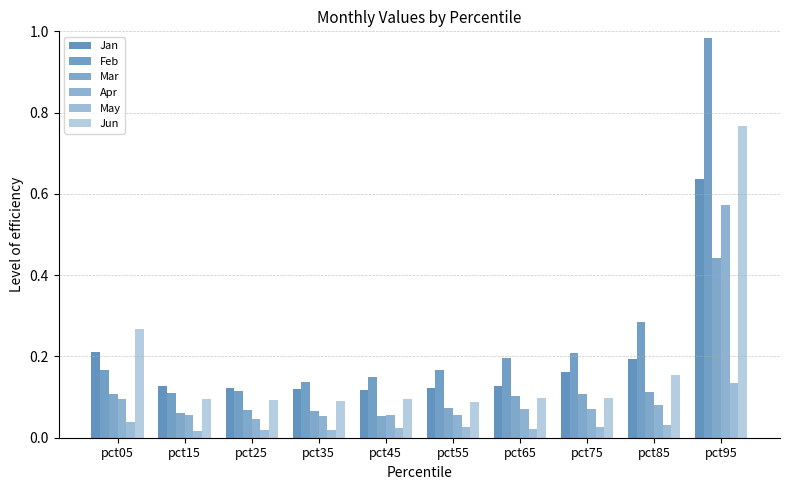

Are the bars horizontal?

No